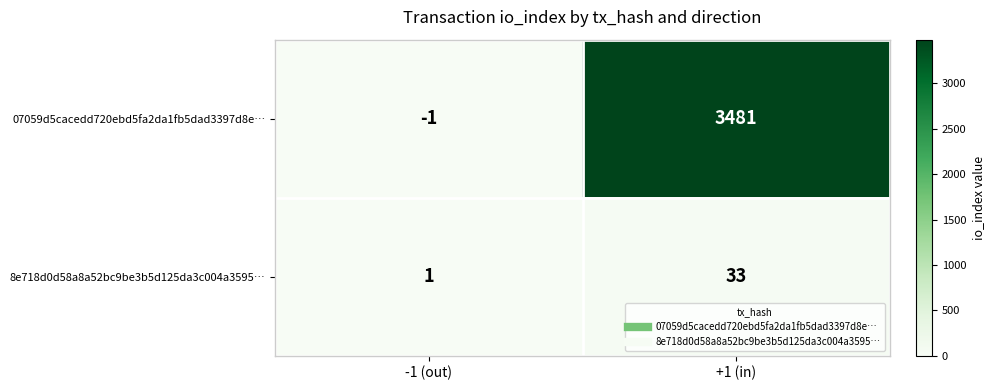

Reading left to right, list all the values displayed in this chart.

07059d5cacedd720ebd5fa2da1fb5dad3397d8e…: -1	3481
8e718d0d58a8a52bc9be3b5d125da3c004a3595…: 1	33